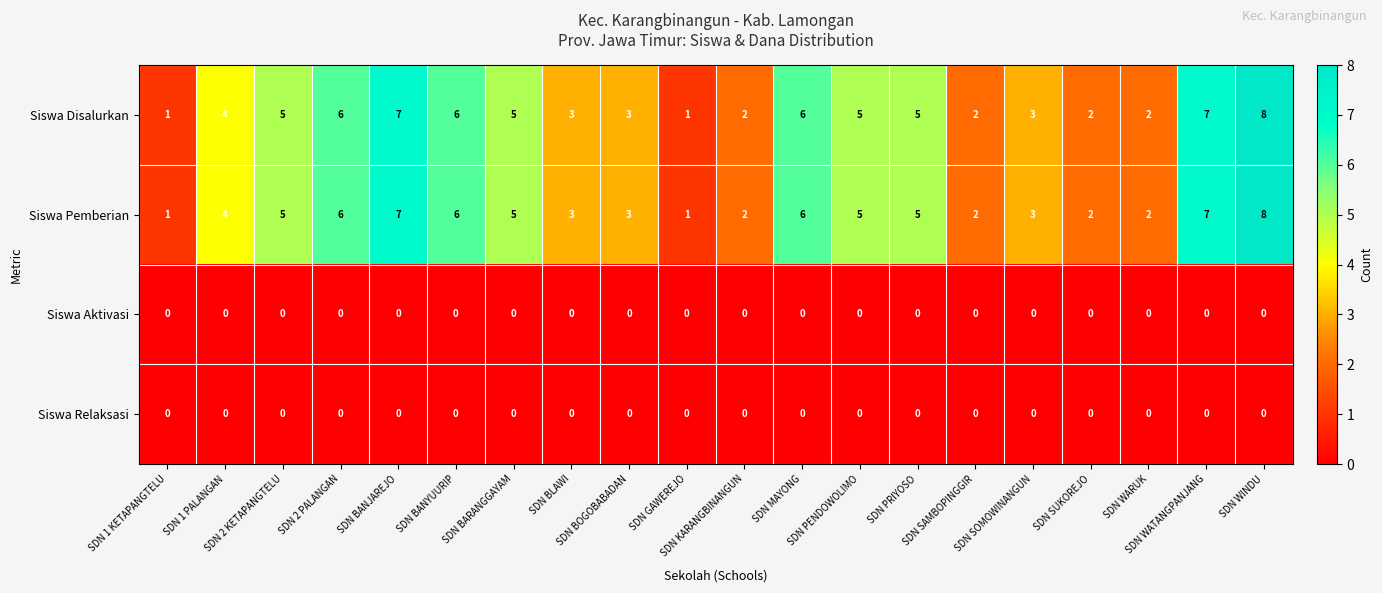

What is the maximum value for Siswa Disalurkan?

8